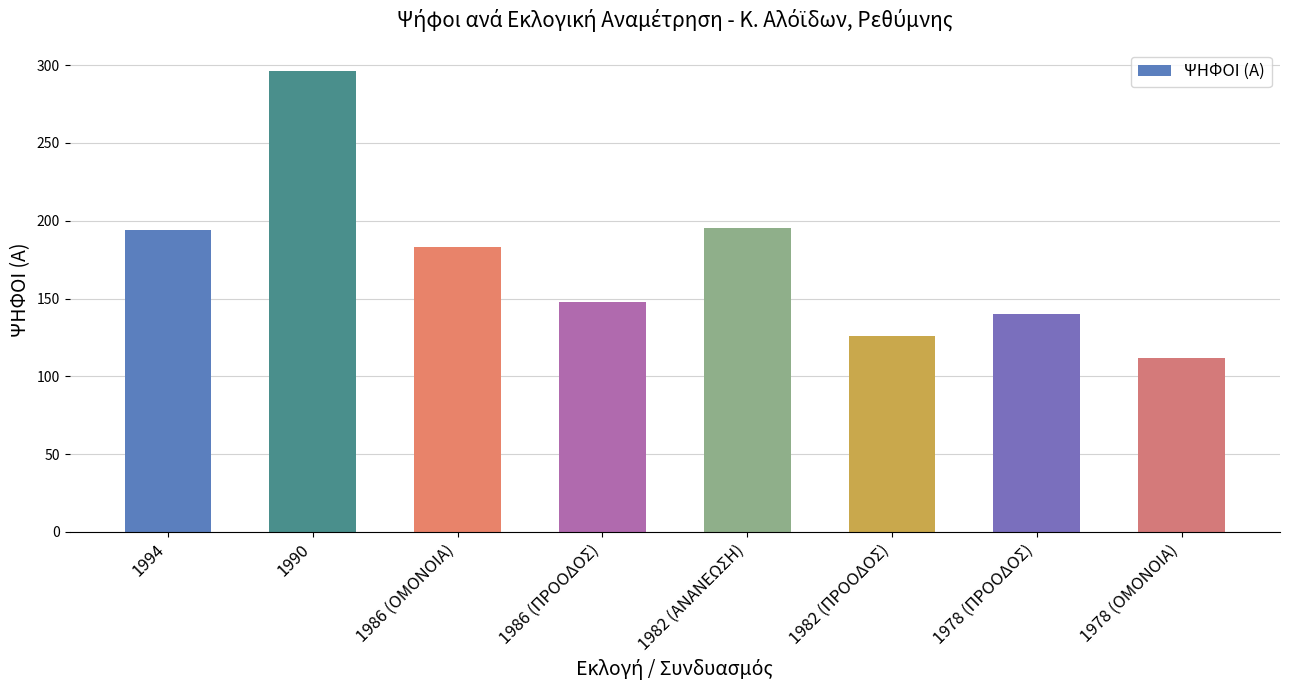

How many categories are shown in the chart?

8